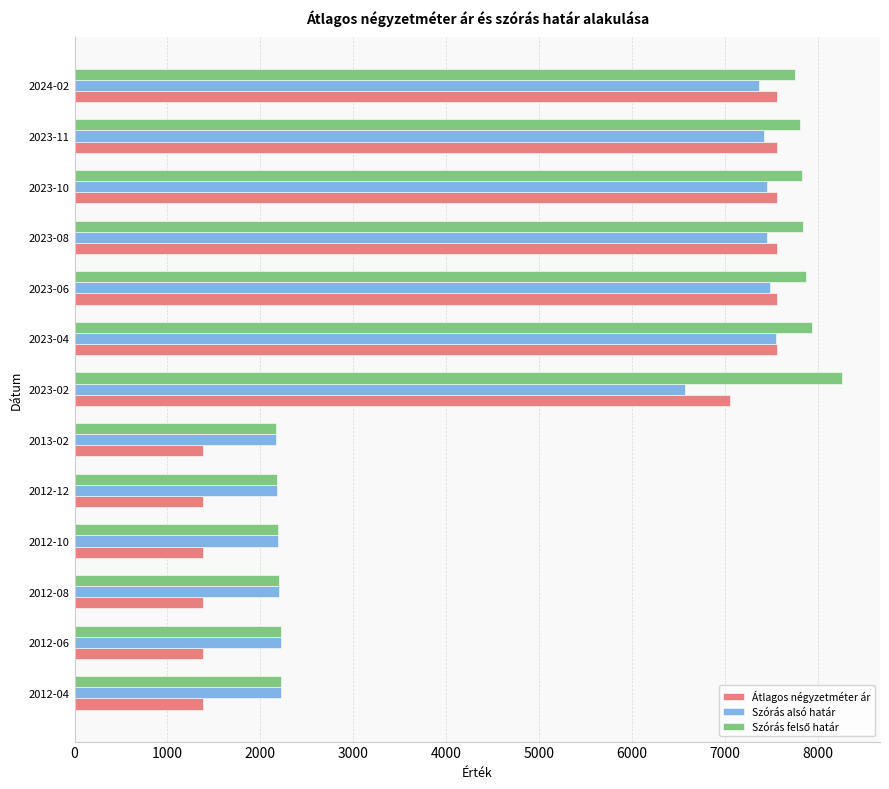

The value of Szórás alsó határ at 2024-02 is 7371. True or false?

True